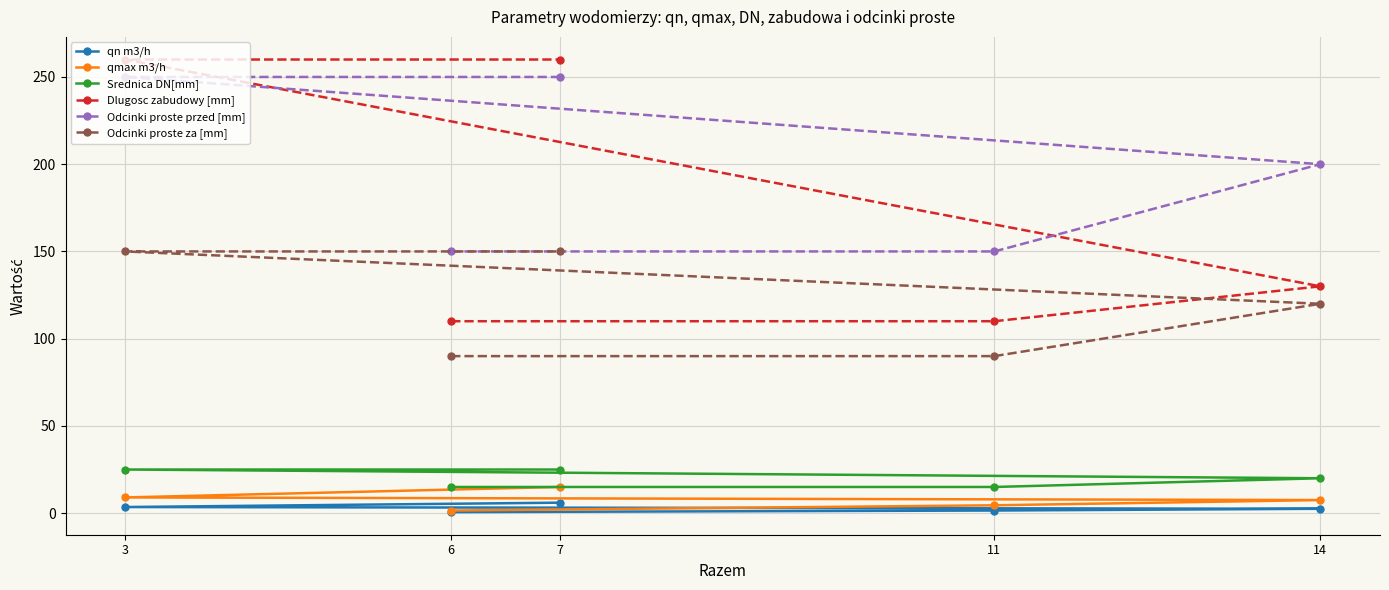

List the series in order of their peak value, highest first.

Dlugosc zabudowy [mm], Odcinki proste przed [mm], Odcinki proste za [mm], Srednica DN[mm], qmax m3/h, qn m3/h